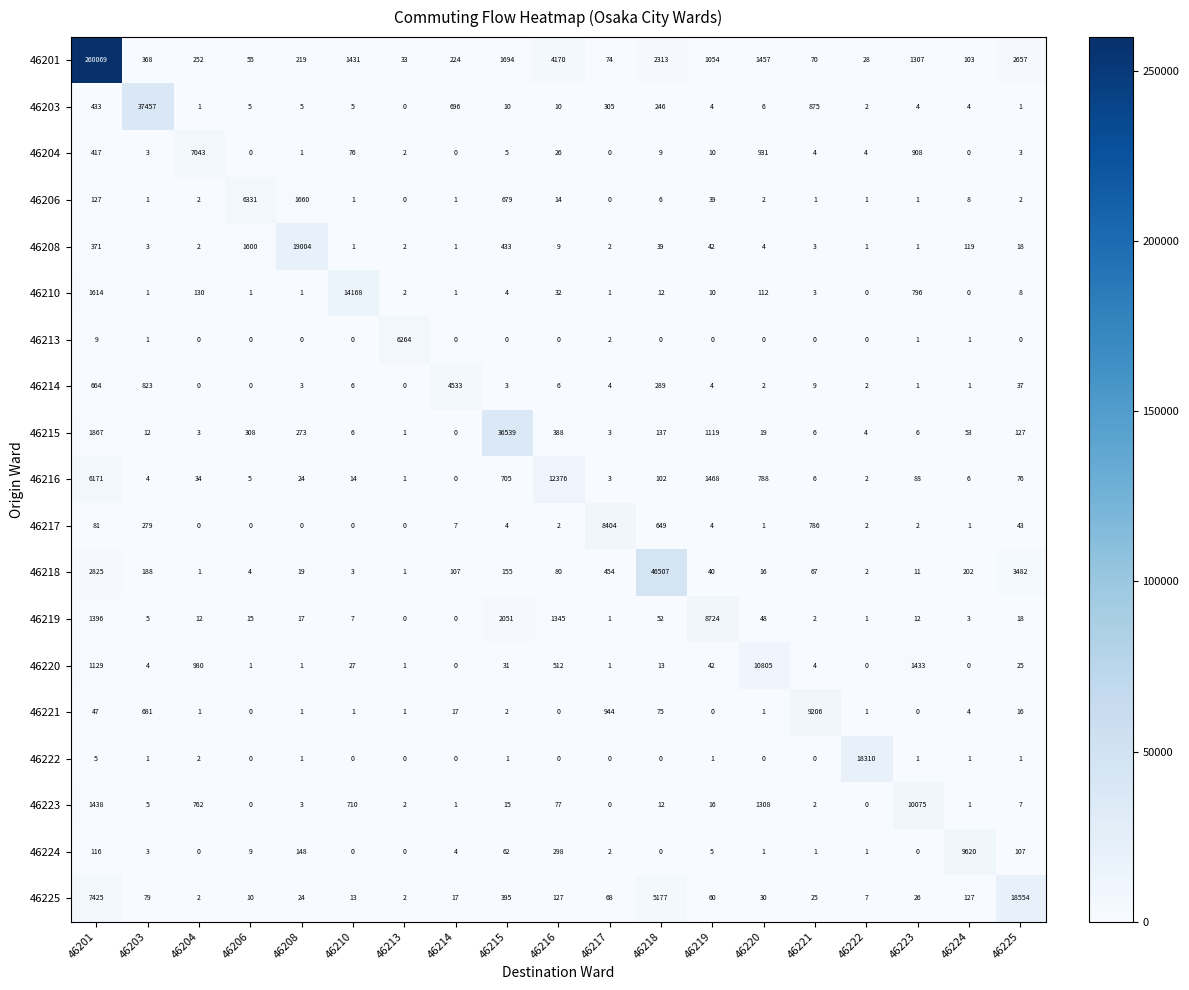

Which series has the largest total across all categories?

46201